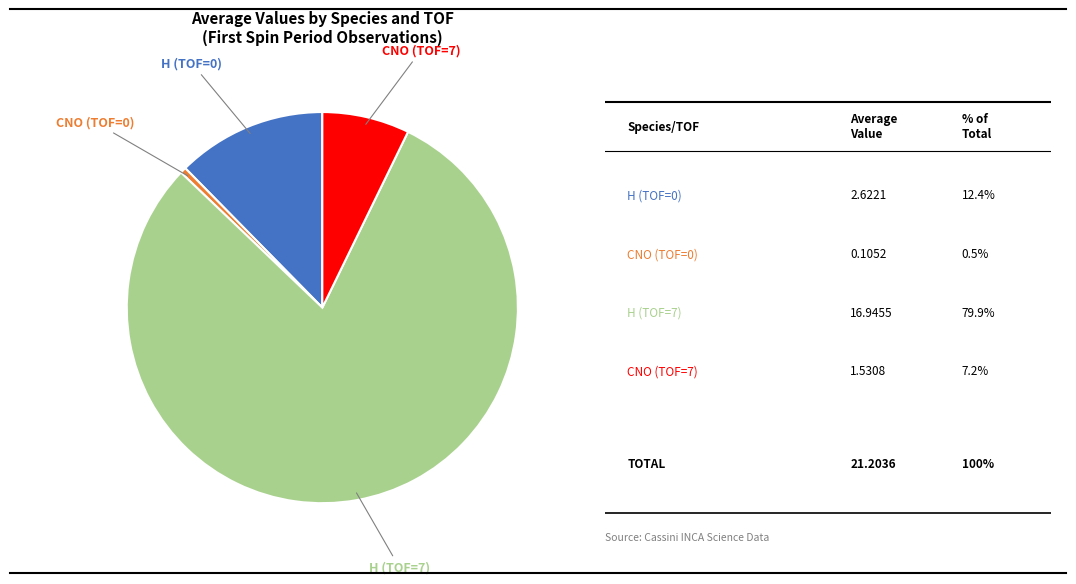

Does any single category account for the majority?

Yes